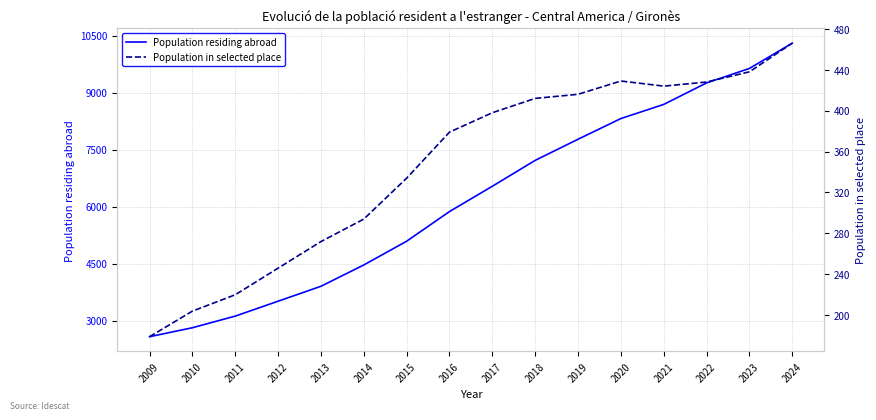

At which category is the sum across all series the highest?

2024